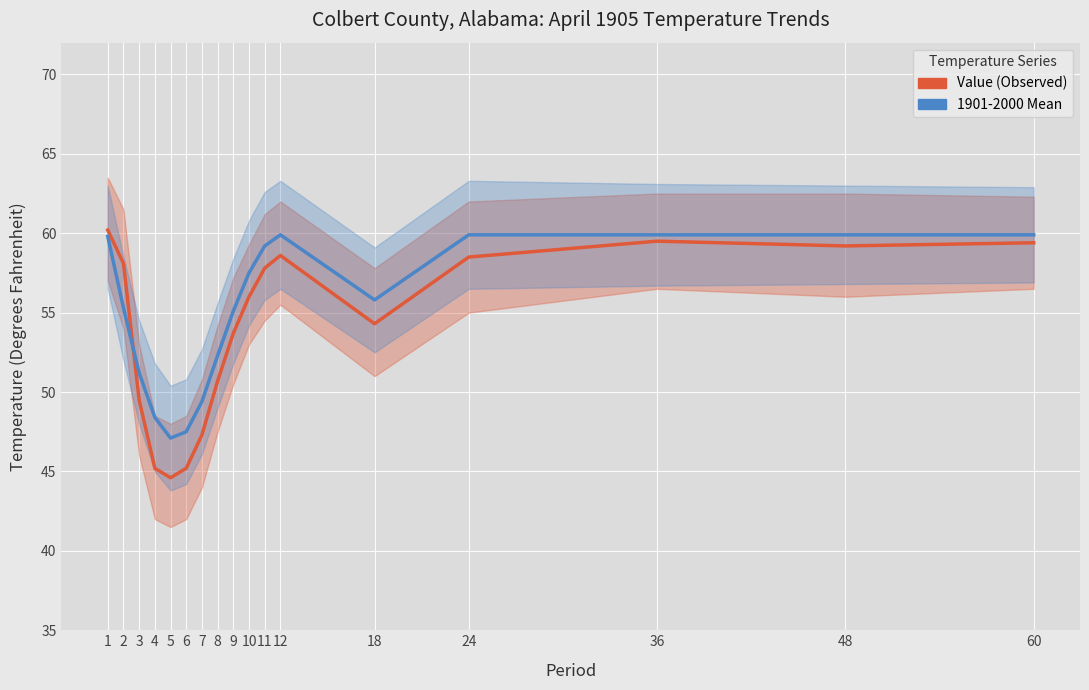

Between which two adjacent categories do Value (Observed) and 1901-2000 Mean first intersect?

2 and 3